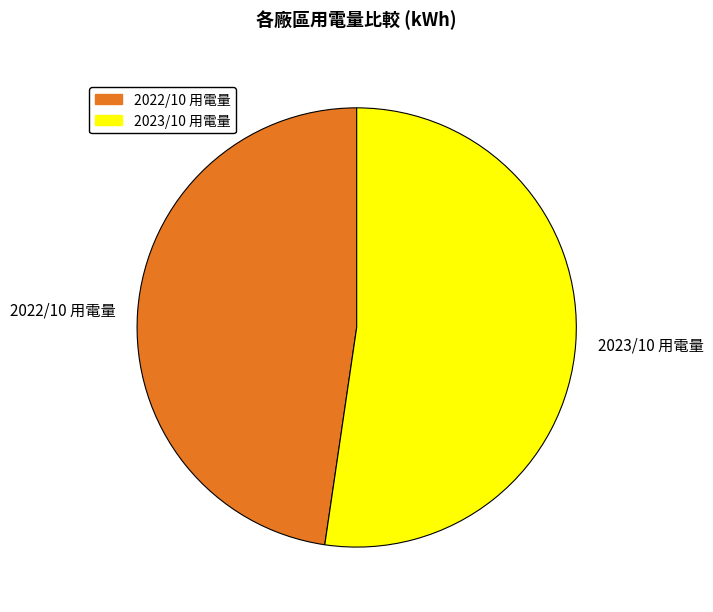

Is there a majority slice in this chart?

Yes